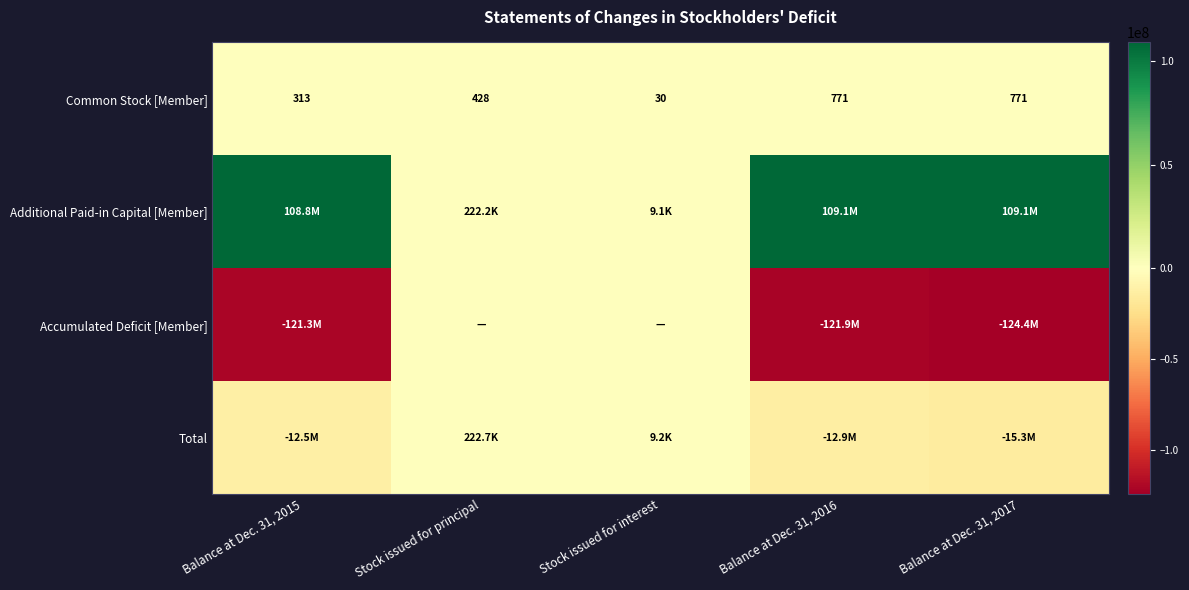

What is the difference between the second highest and second lowest values in the Common Stock [Member] series?

458